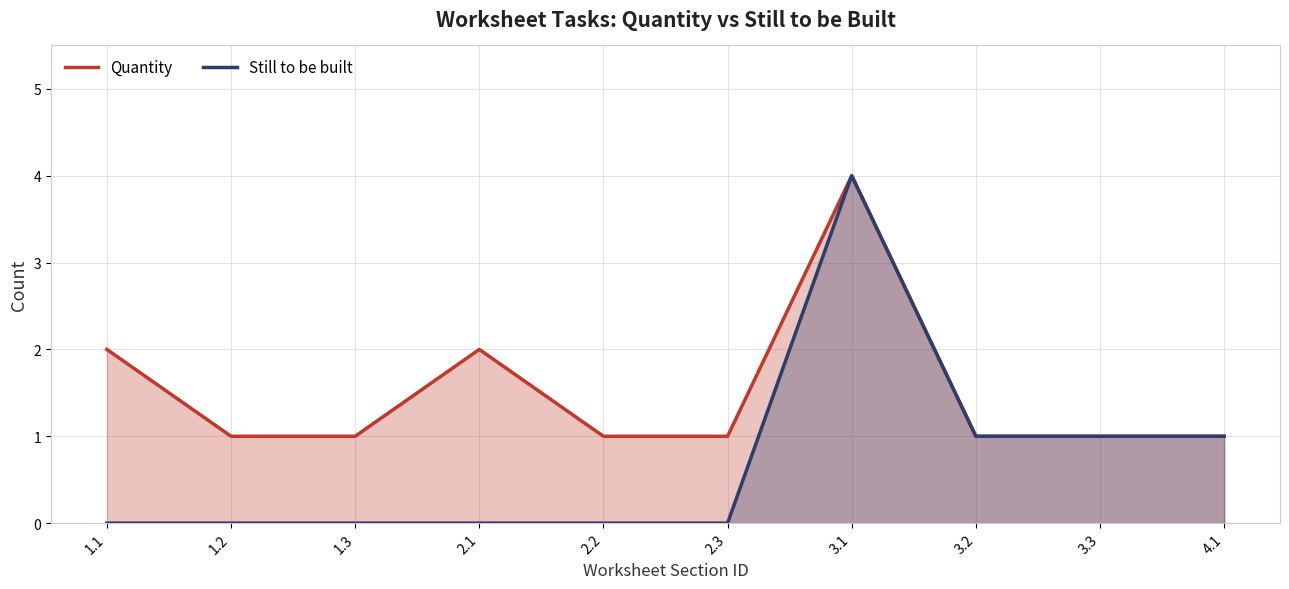

True or false: Still to be built has a value of 2 at 1.2.

False